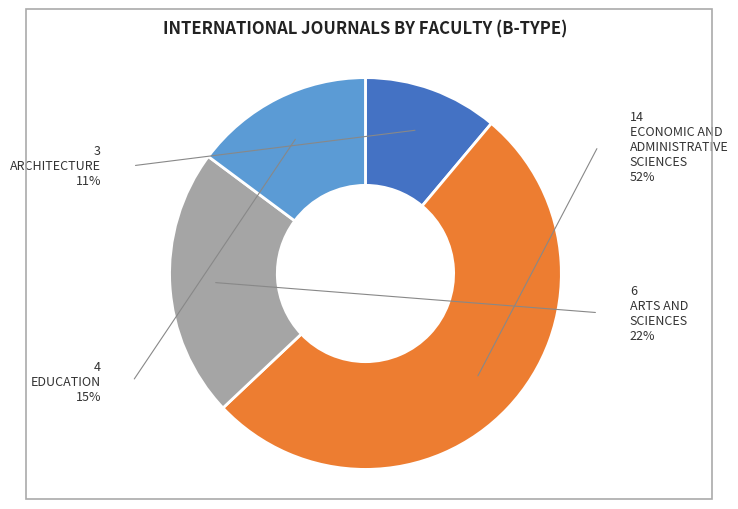

Does any single category account for the majority?

Yes